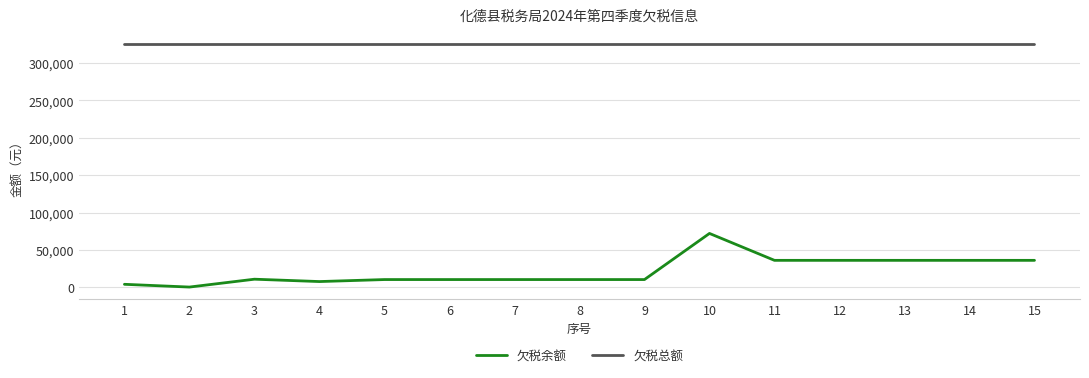

True or false: 欠税总额 and 欠税余额 intersect in this chart.

False